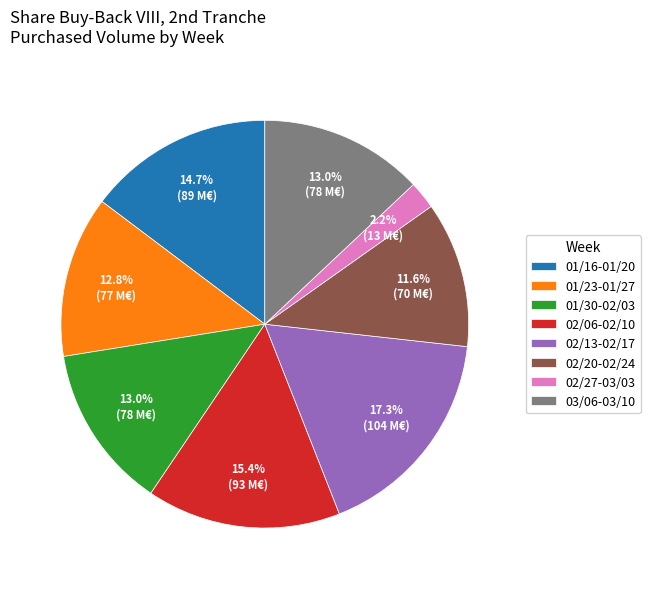

How many segments does this pie chart have?

8